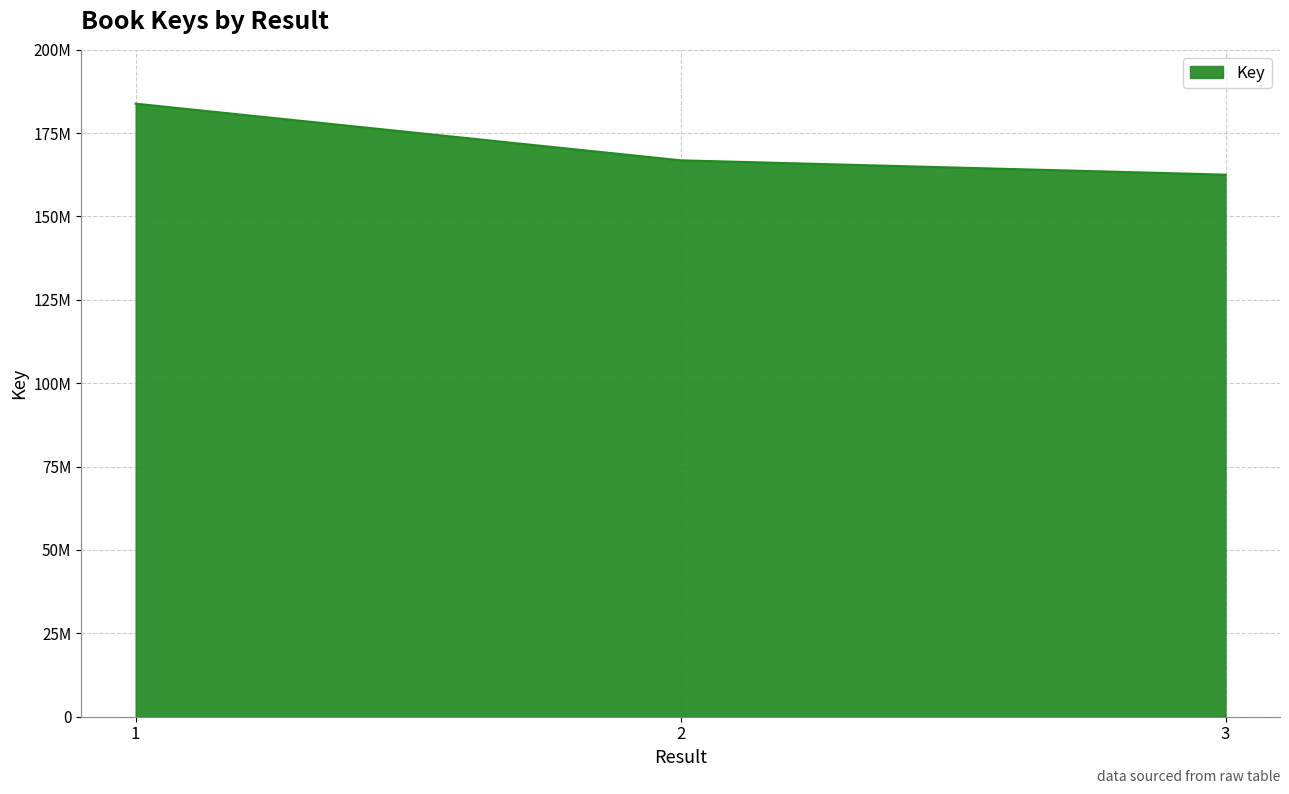

Reading right to left, what are all the values shown in this chart?

3=162547155	2=166846799	1=183837896